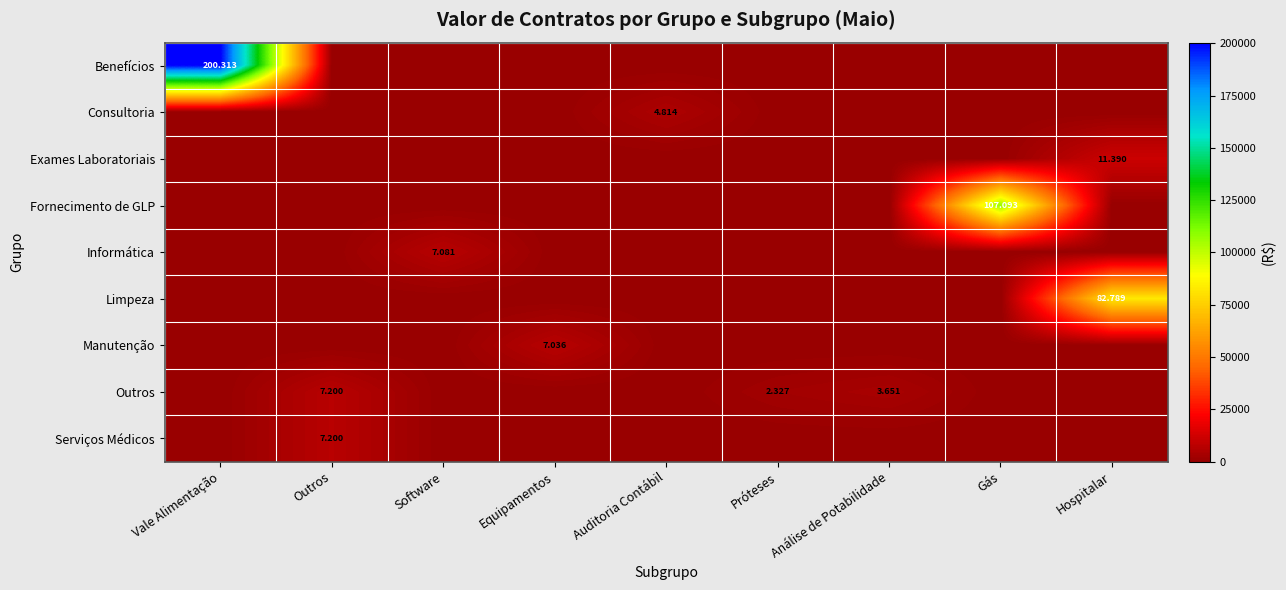

Rank the series by their maximum value, from lowest to highest.

Consultoria, Manutenção, Informática, Outros, Serviços Médicos, Exames Laboratoriais, Limpeza, Fornecimento de GLP, Benefícios